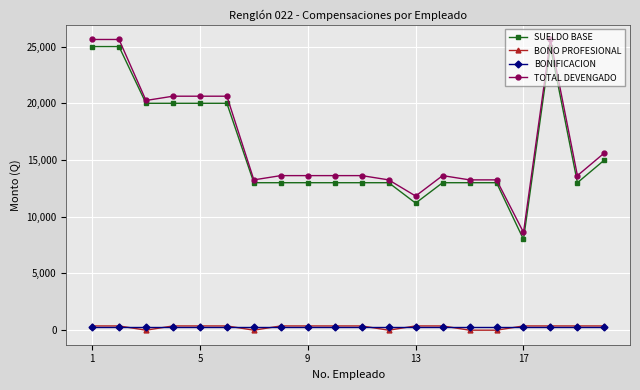

How many lines are shown in the chart?

4